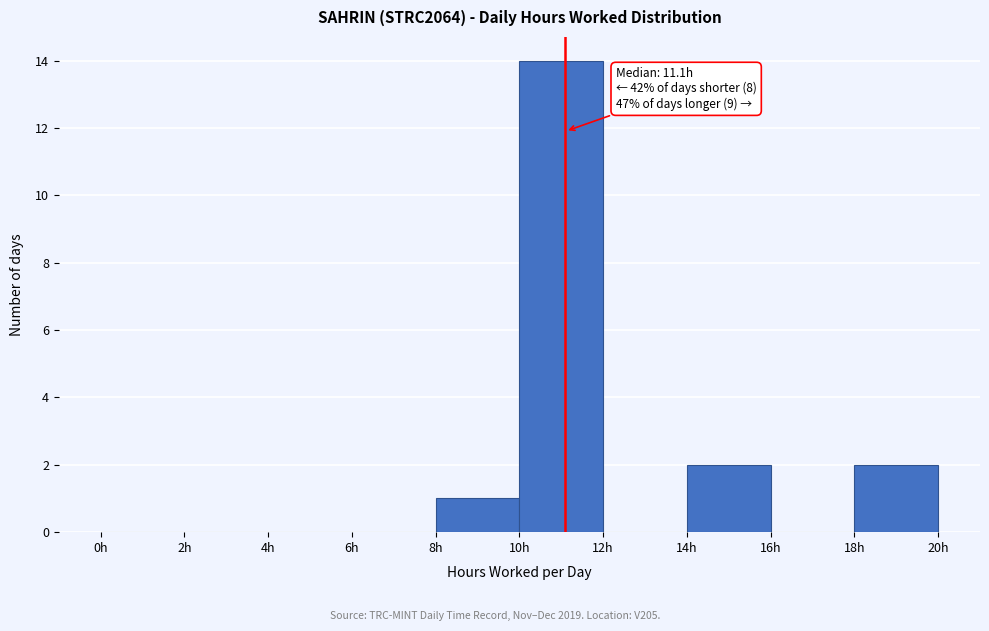

Over which range of the x-axis is the bar tallest?

10 to 12